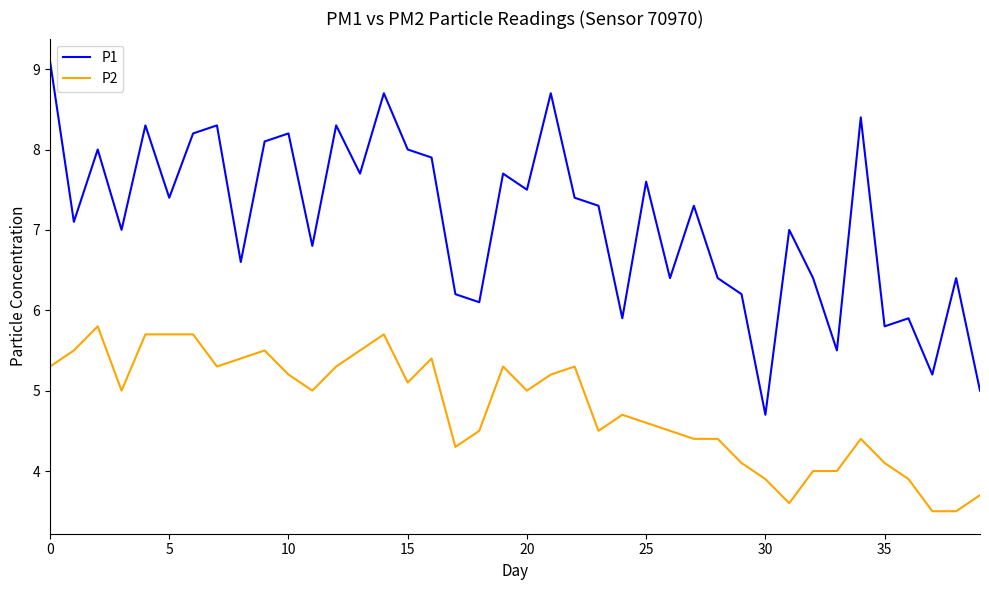

What is the difference between the maximum and minimum values in the P1 series?

4.4